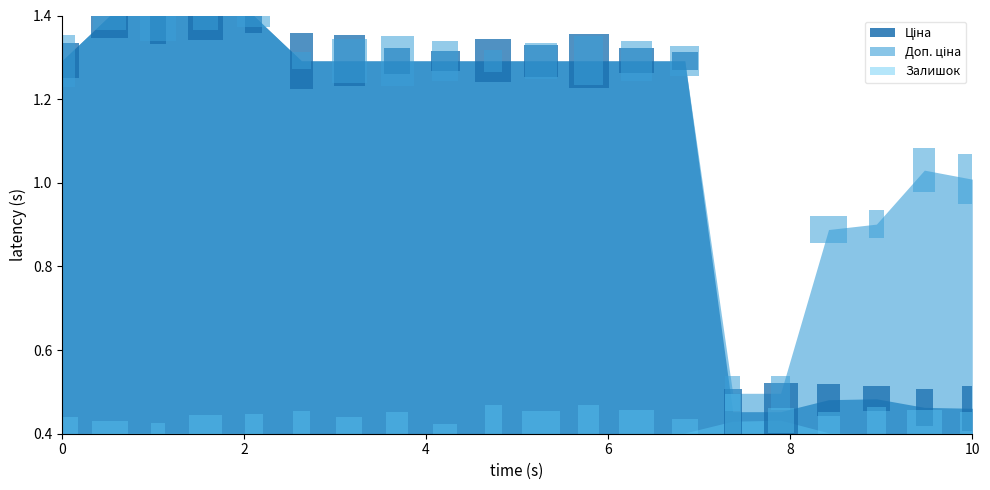

What is the greatest value displayed?

1.4